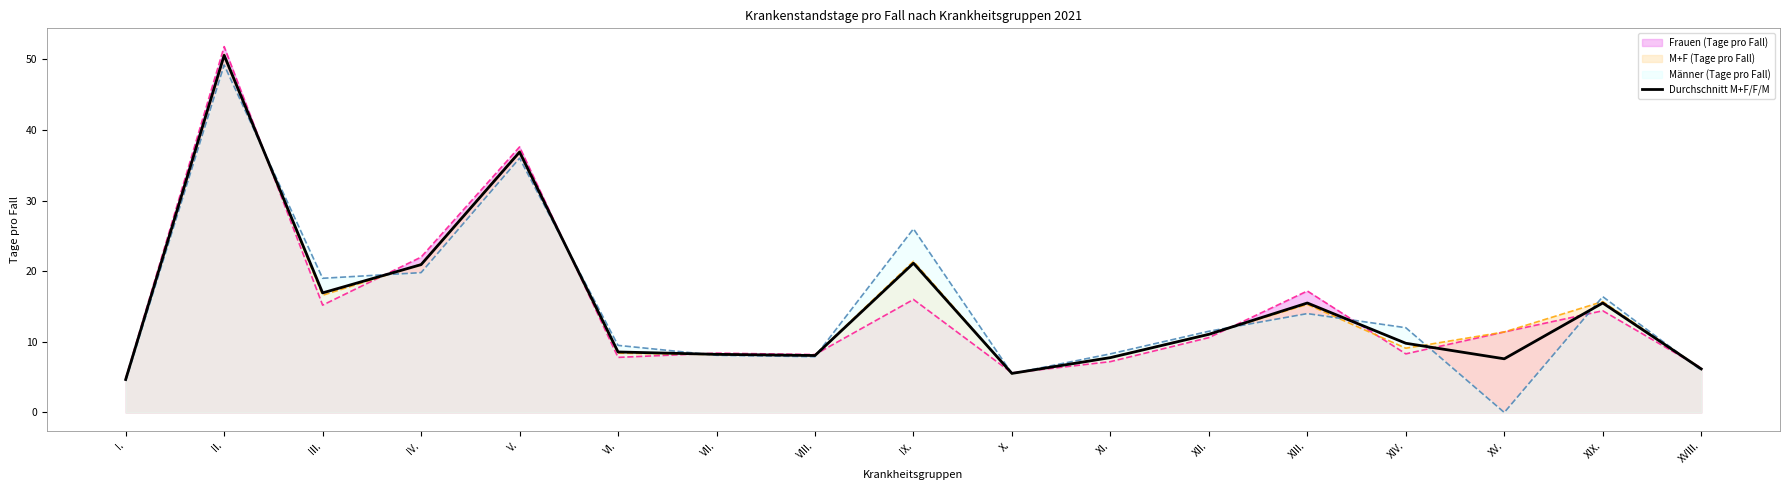

What is the value of the 4th point from the left?

20.9